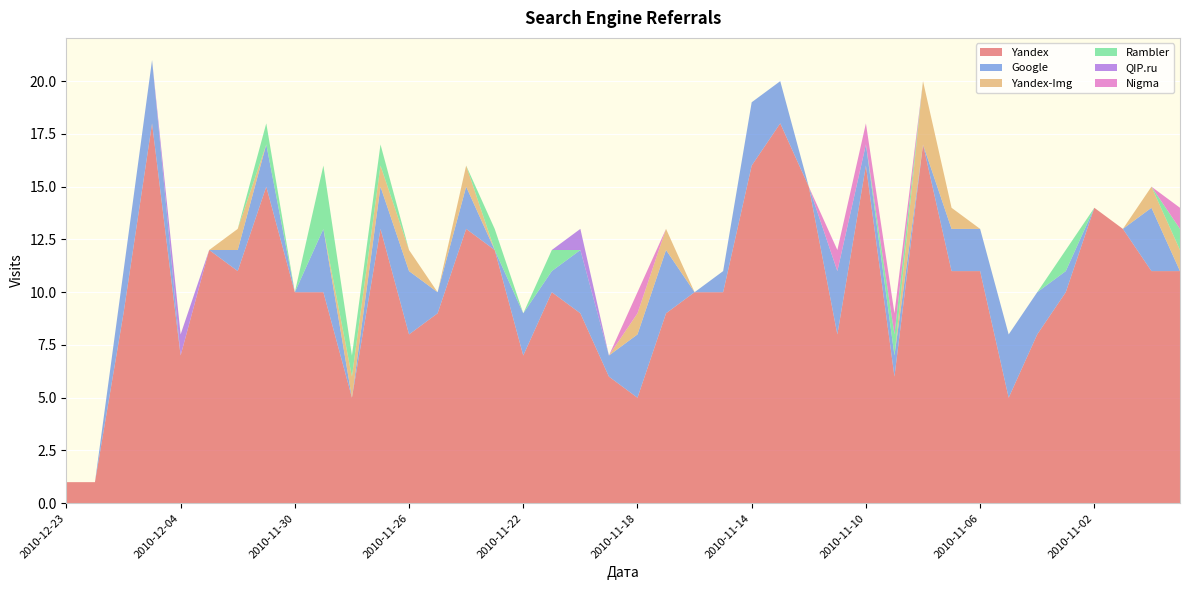

Reading right to left, list all the values displayed in this chart.

Yandex: 11	11	13	14	10	8	5	11	11	17	6	16	8	15	18	16	10	10	9	5	6	9	10	7	12	13	9	8	13	5	10	10	15	11	12	7	18	9	1	1
Google: 0	3	0	0	1	2	3	2	2	0	1	1	3	0	2	3	1	0	3	3	1	3	1	2	0	2	1	3	2	0	3	0	2	1	0	0	3	2	0	0
Yandex-Img: 1	1	0	0	0	0	0	0	1	3	0	0	0	0	0	0	0	0	1	1	0	0	0	0	0	1	0	1	1	1	0	0	0	1	0	0	0	0	0	0
Rambler: 1	0	0	0	1	0	0	0	0	0	1	0	0	0	0	0	0	0	0	0	0	0	1	0	1	0	0	0	1	1	3	0	1	0	0	0	0	0	0	0
QIP.ru: 0	0	0	0	0	0	0	0	0	0	0	0	0	0	0	0	0	0	0	0	0	1	0	0	0	0	0	0	0	0	0	0	0	0	0	1	0	0	0	0
Nigma: 1	0	0	0	0	0	0	0	0	0	1	1	1	0	0	0	0	0	0	1	0	0	0	0	0	0	0	0	0	0	0	0	0	0	0	0	0	0	0	0